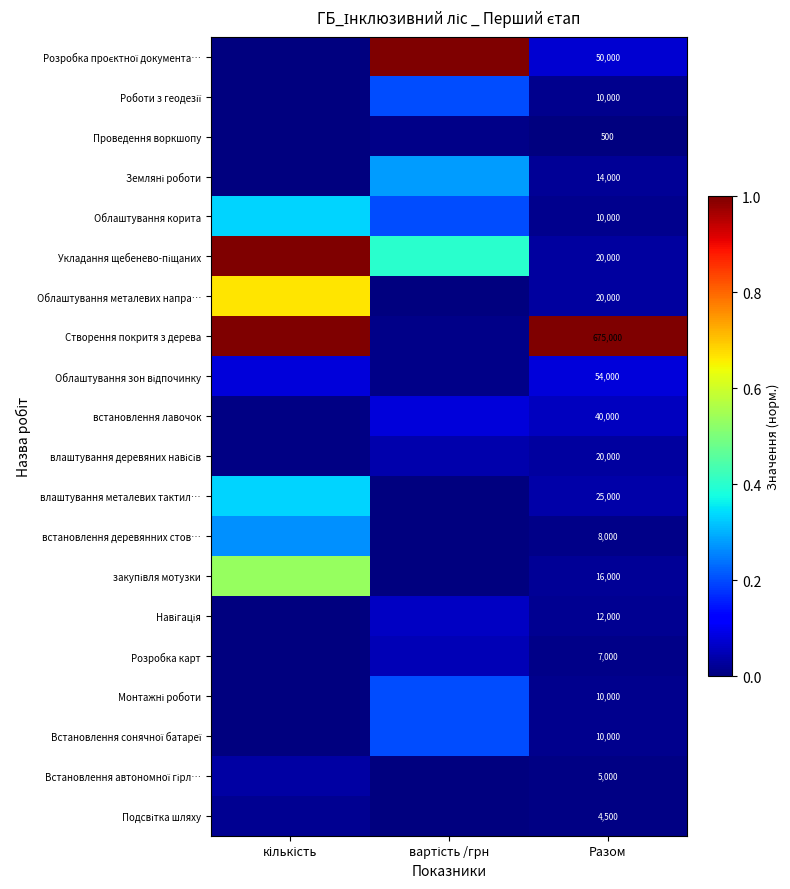

Count the number of categories in the chart.

3